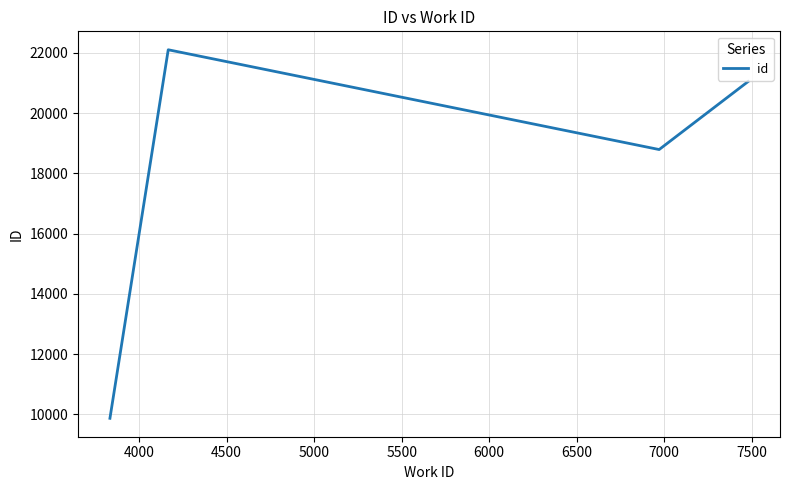

What is the maximum value shown in the chart?

22106